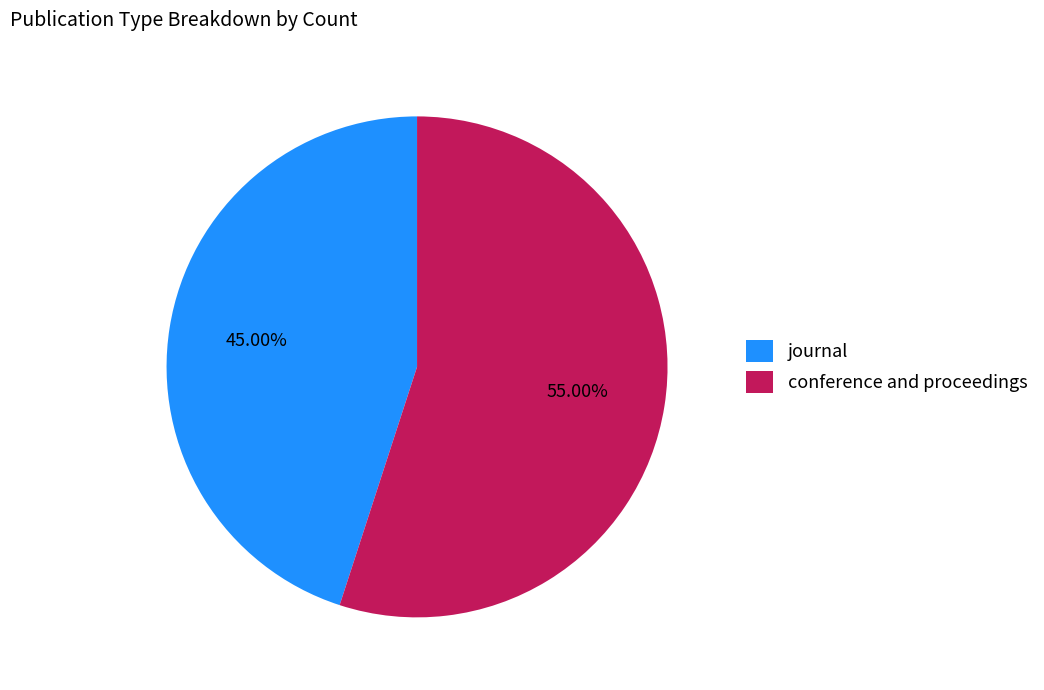

How many slices are in this pie chart?

2